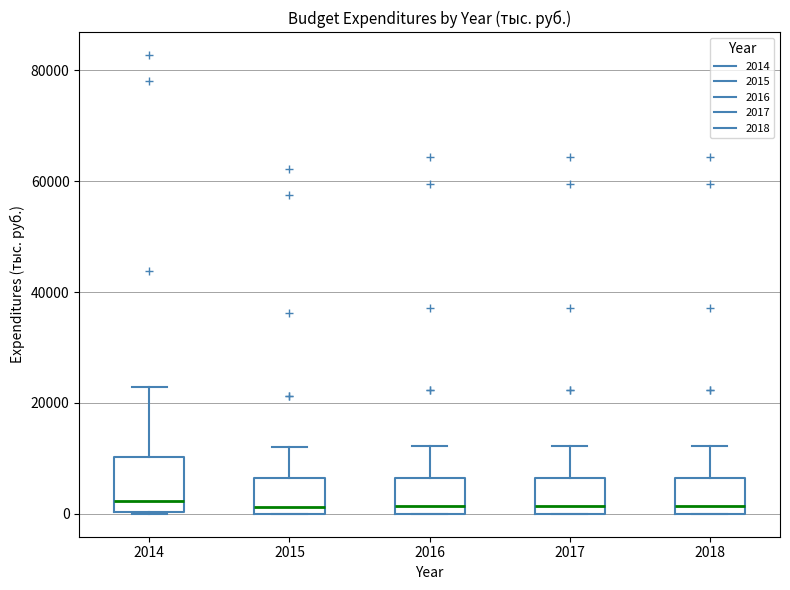

Comparing the boxes themselves (not the whiskers), which one is the tallest?

2014